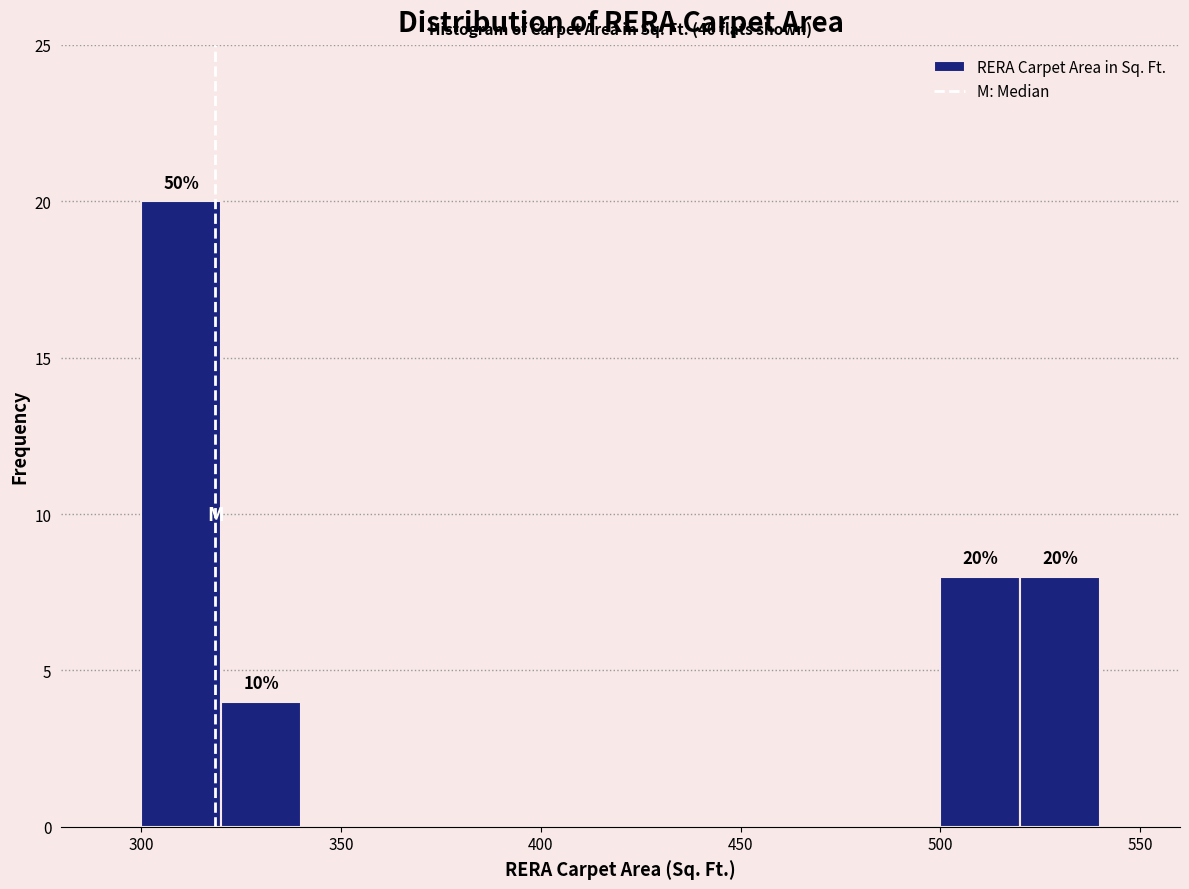

Over which range of the x-axis is the bar tallest?

300 to 320